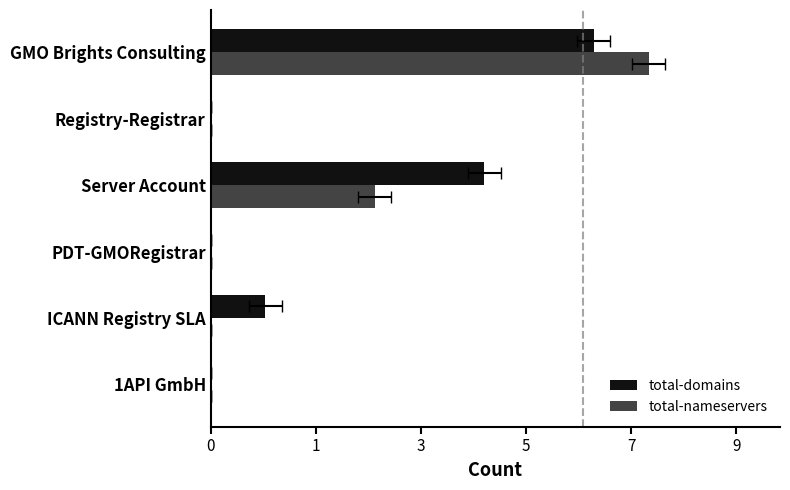

What is the sum of all total-nameservers values?

11